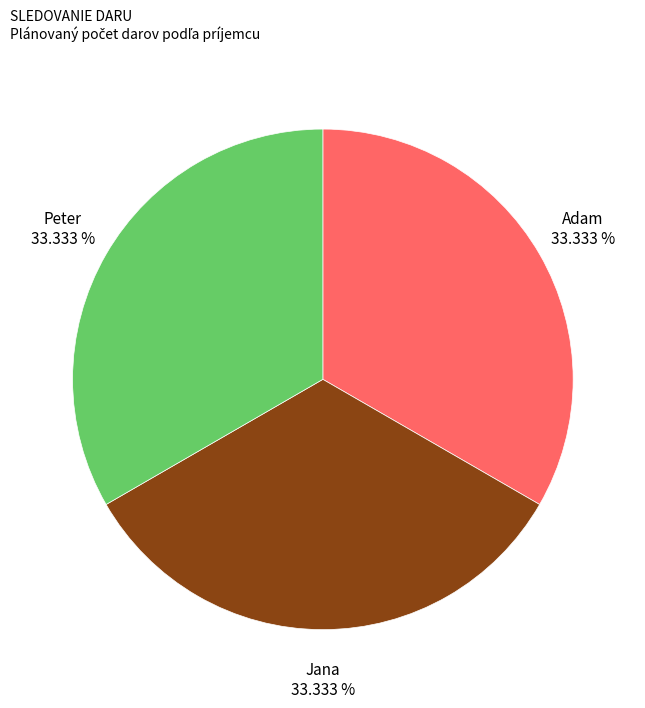

Do Jana and Peter together represent more than half of the pie?

Yes